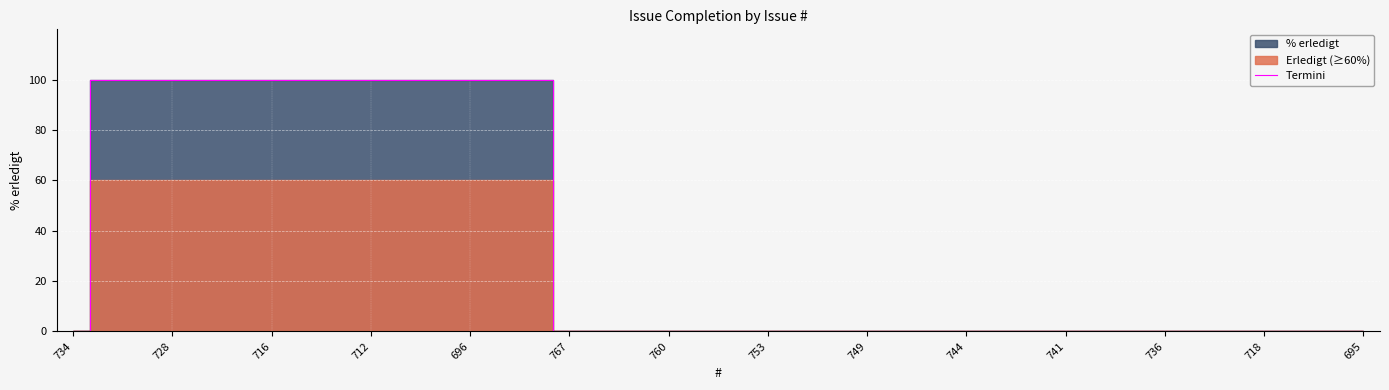

What is the average value?

35